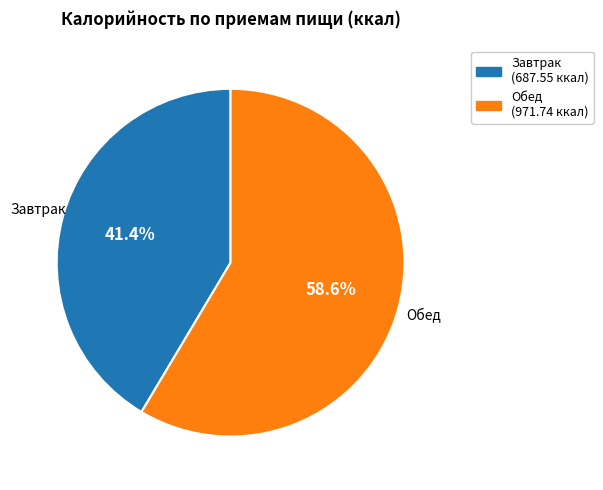

Which has a higher value, Обед or Завтрак?

Обед